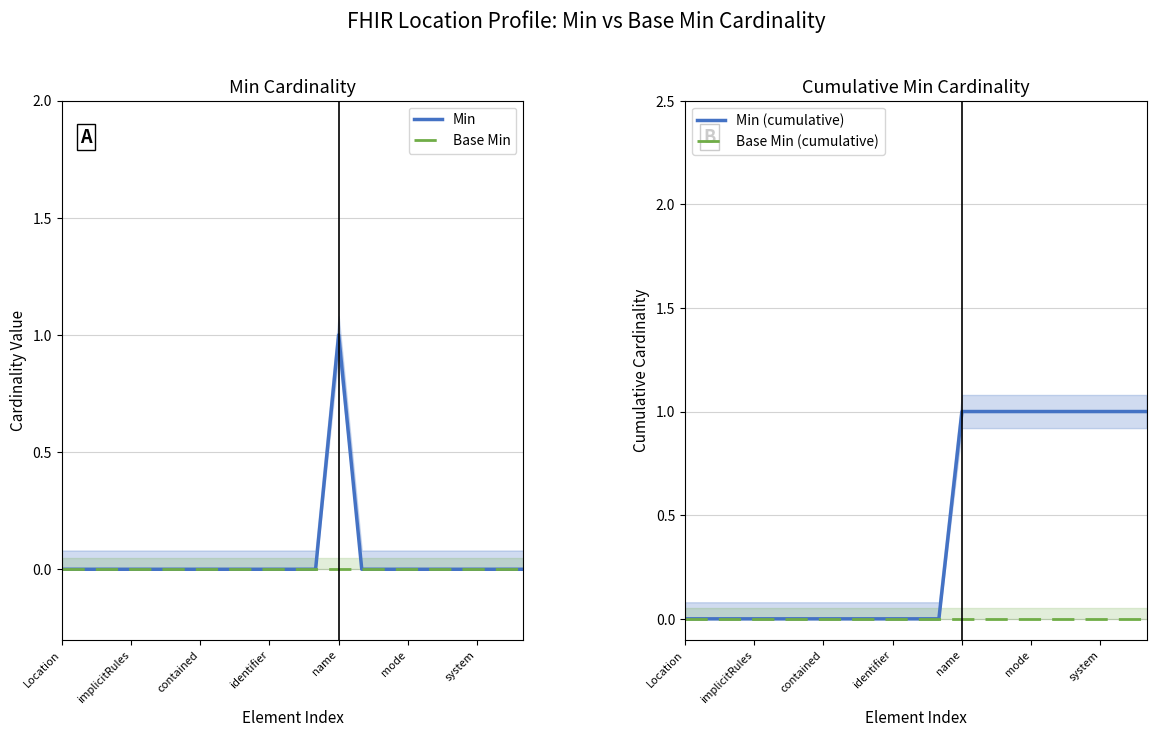

What are all the series names shown in the legend?

Min, Base Min, Min (cumulative), Base Min (cumulative)